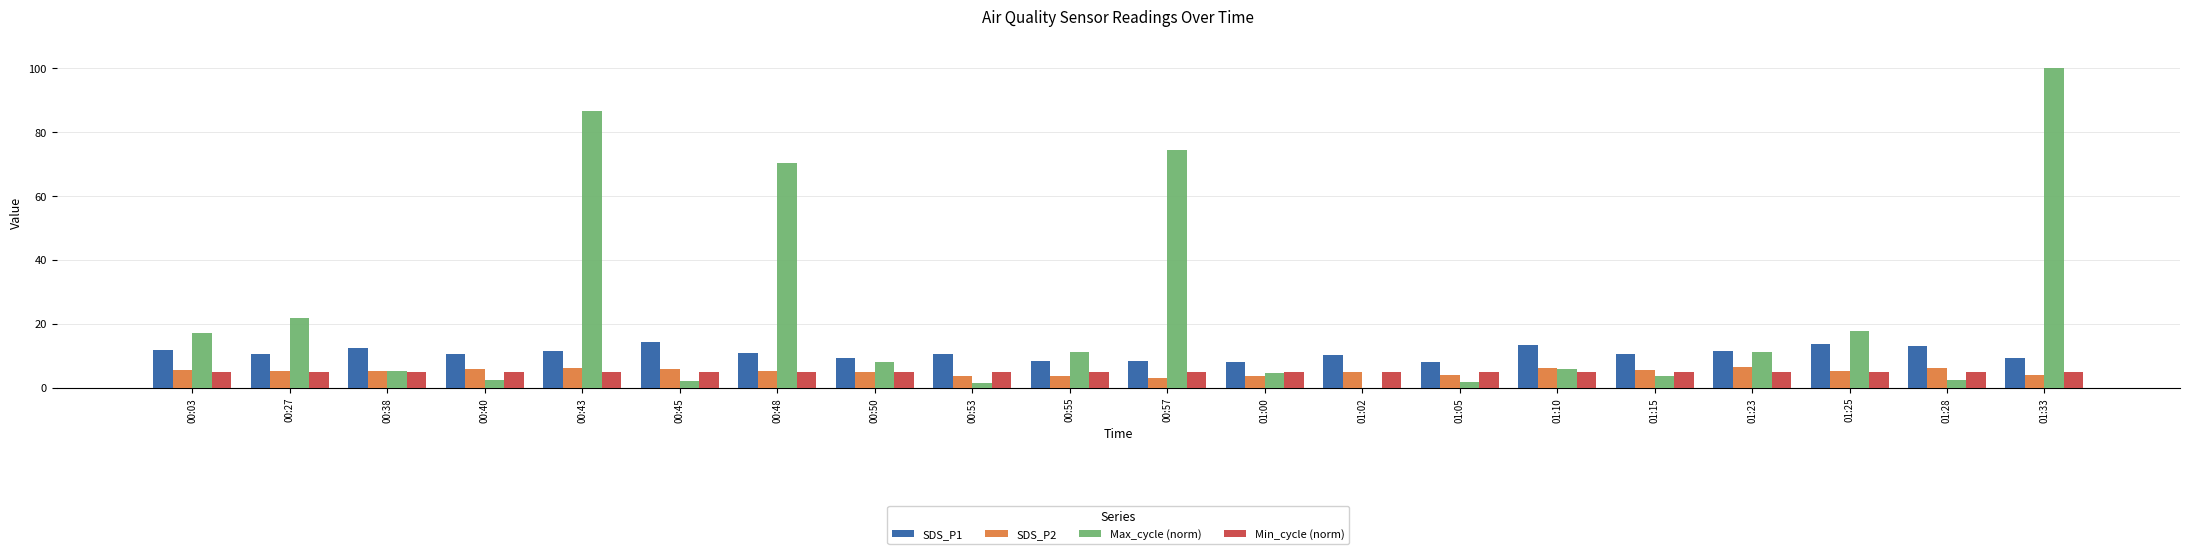

Which series changed the most between 00:57 and 01:05?

Max_cycle (norm)